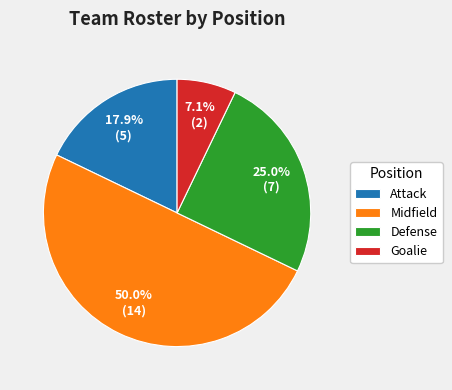

Which has a higher value, Attack or Goalie?

Attack